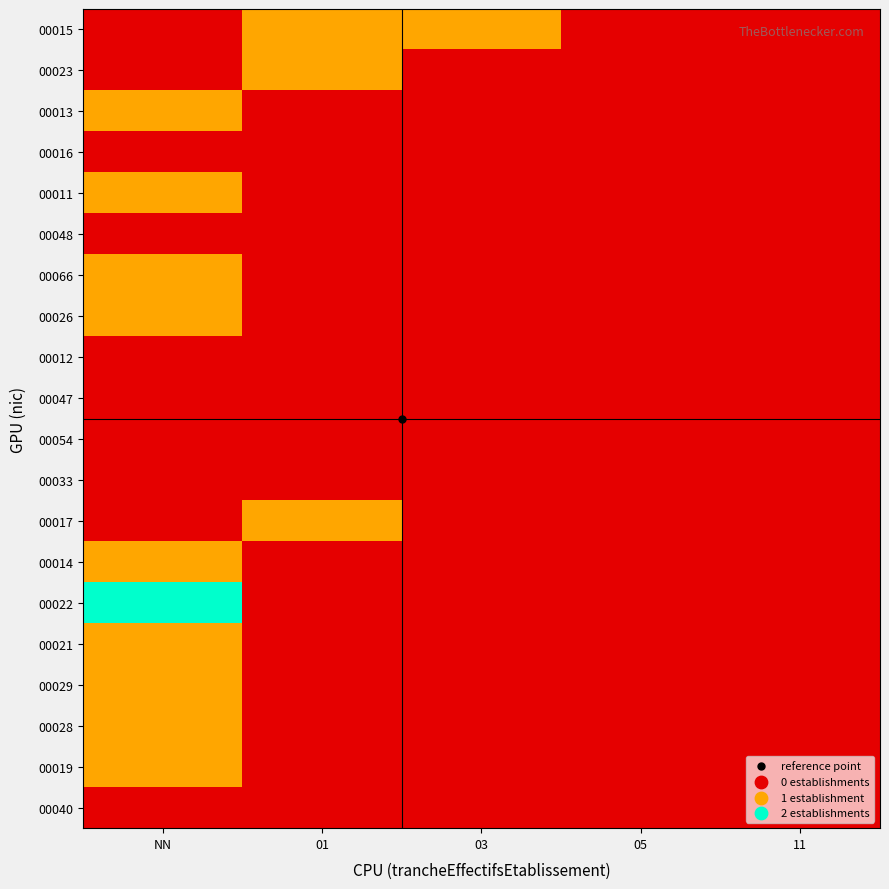

Which has a higher value, 01 or 05?

01